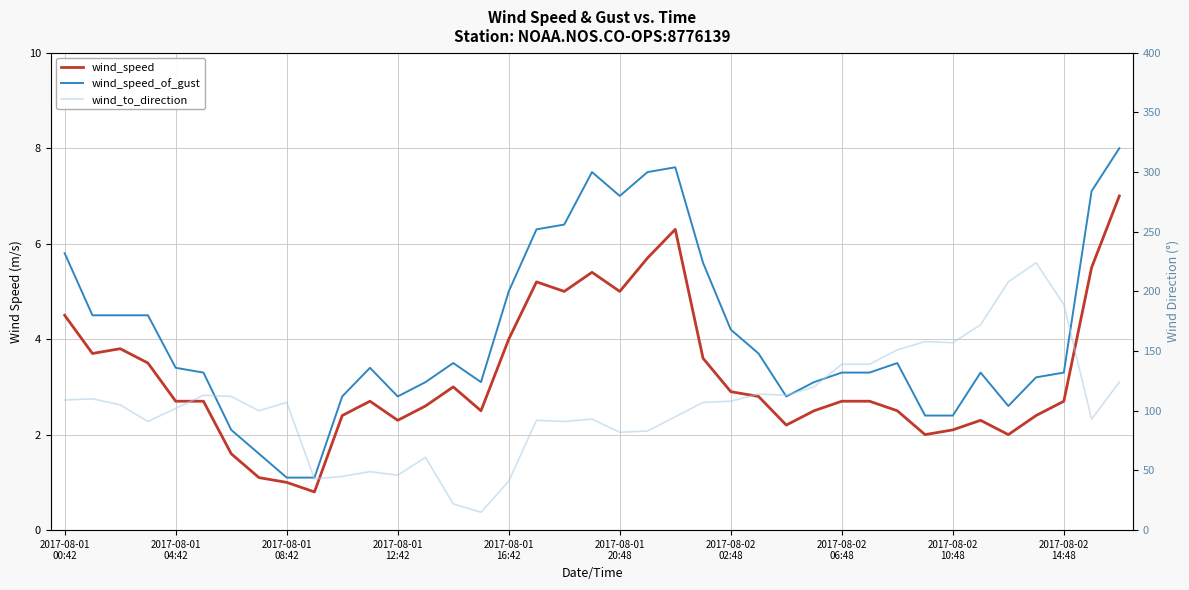

Rank the categories by wind_speed_of_gust value from highest to lowest.

38, 22, 19, 21, 37, 20, 18, 17, 2017-08-01
00:42, 23, 16, 2017-08-01
04:42, 2017-08-01
08:42, 2017-08-01
12:42, 24, 25, 14, 30, 2017-08-01
16:42, 11, 2017-08-01
20:48, 28, 29, 33, 36, 35, 13, 15, 27, 10, 12, 26, 34, 31, 32, 2017-08-02
02:48, 2017-08-02
06:48, 2017-08-02
10:48, 2017-08-02
14:48